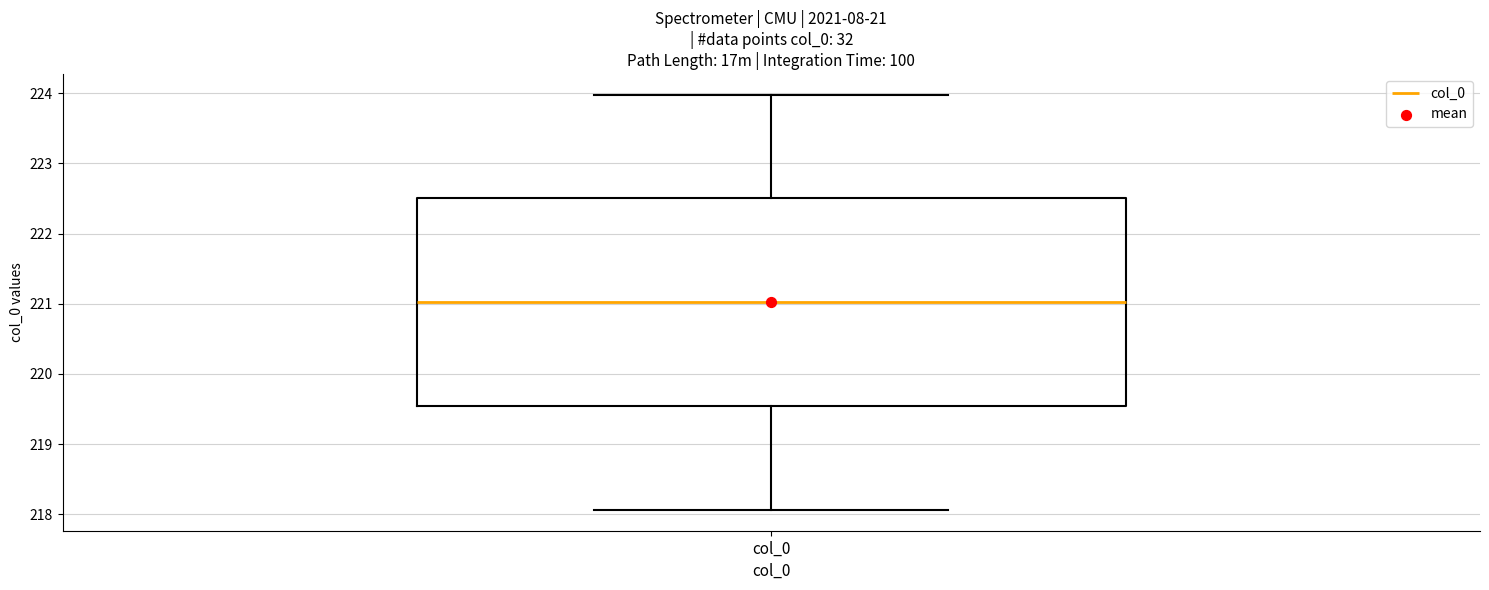

Read this box plot against the y-axis: the position of the median line, the range covered by the box, and the ends of both whiskers. The values are not printed on the chart, so give them approximately, as read against the axis.

median 221.0, box 219.5 to 222.5, whiskers 218.1 to 224.0